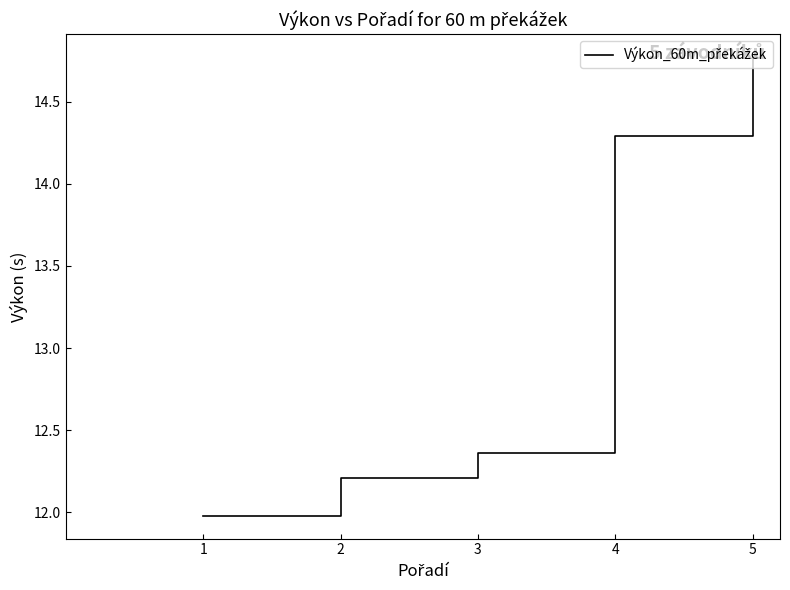

What is the sum of all values?

65.6